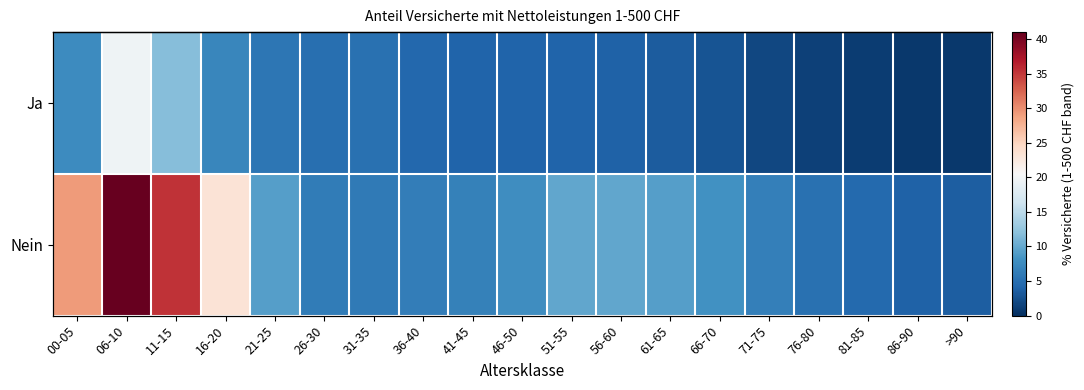

What is the difference between the Ja values at 26-30 and 81-85?

3.9